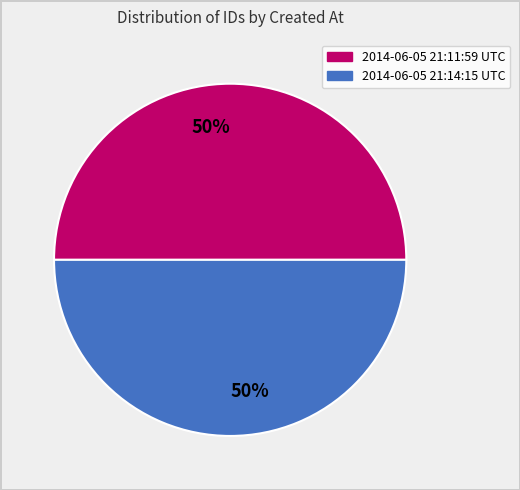

To the nearest percent, what is the average slice percentage?

50%